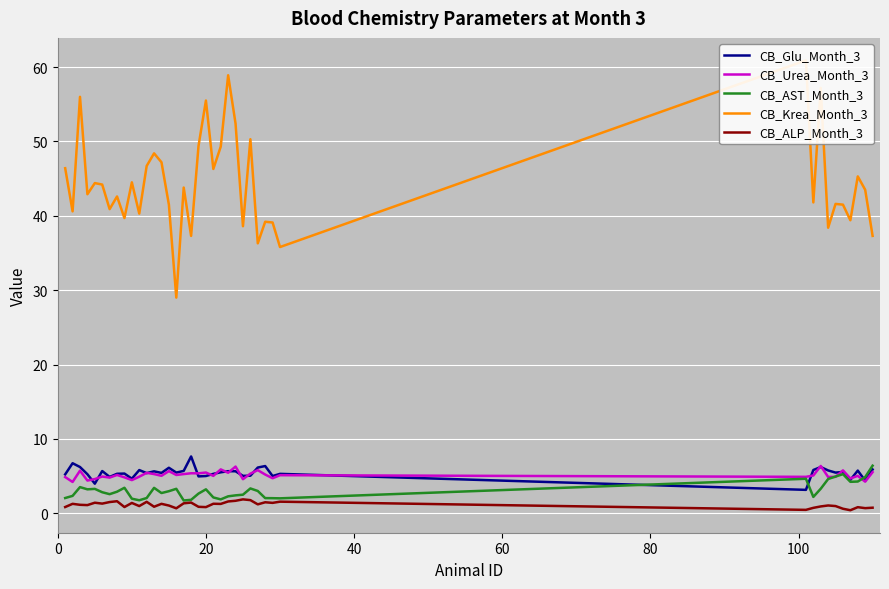

What is the maximum value for CB_Glu_Month_3?

7.6